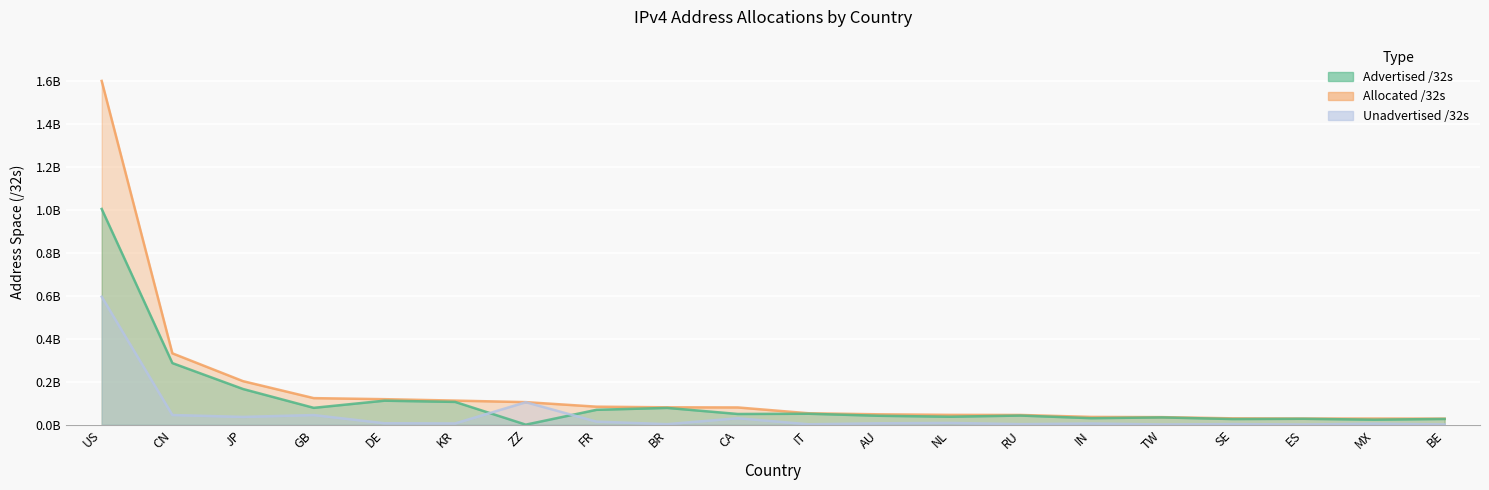

How many times do Advertised /32s and Unadvertised /32s cross each other?

2